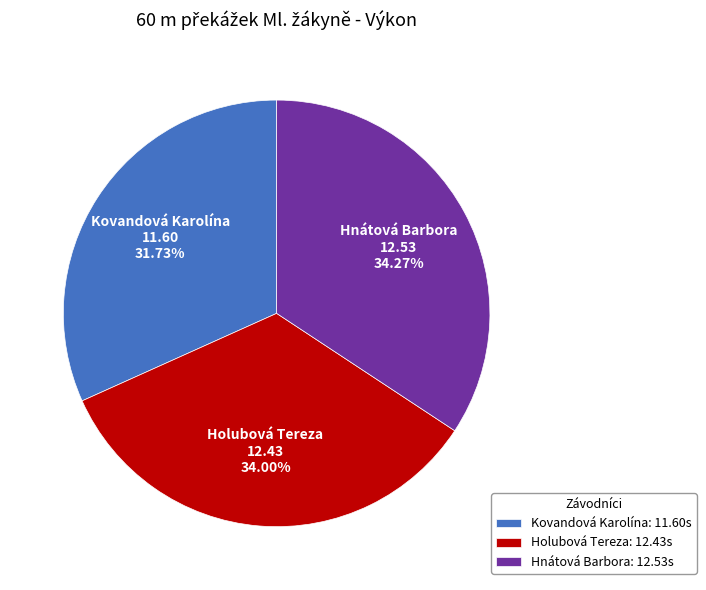

To the nearest percent, what is the average slice percentage?

33%